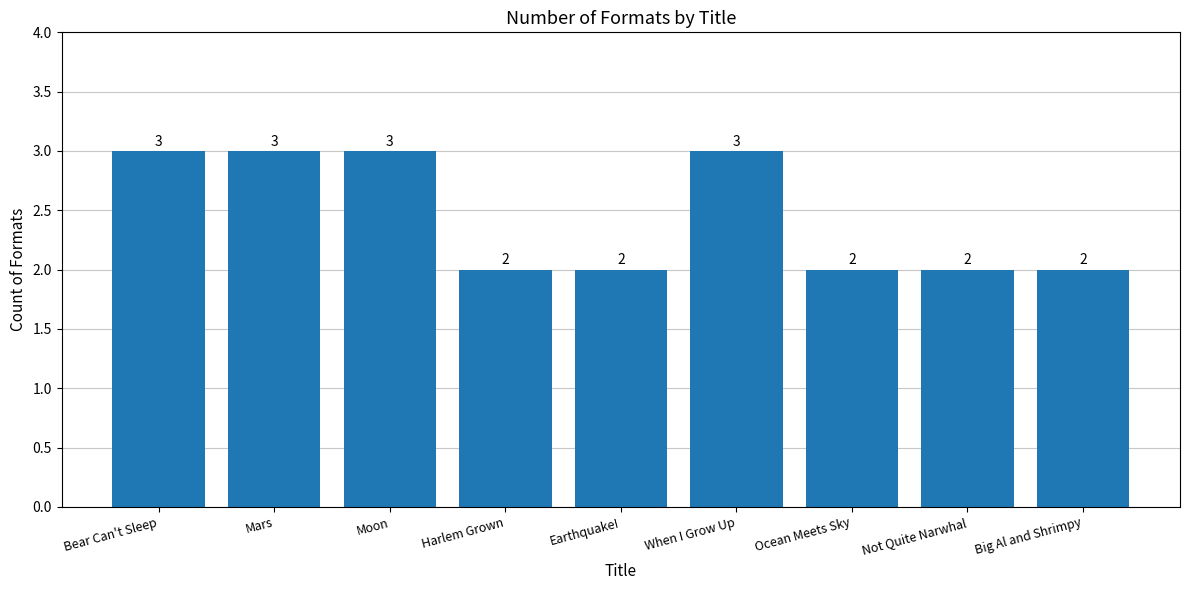

What is the label of the 4th bar from the right?

When I Grow Up